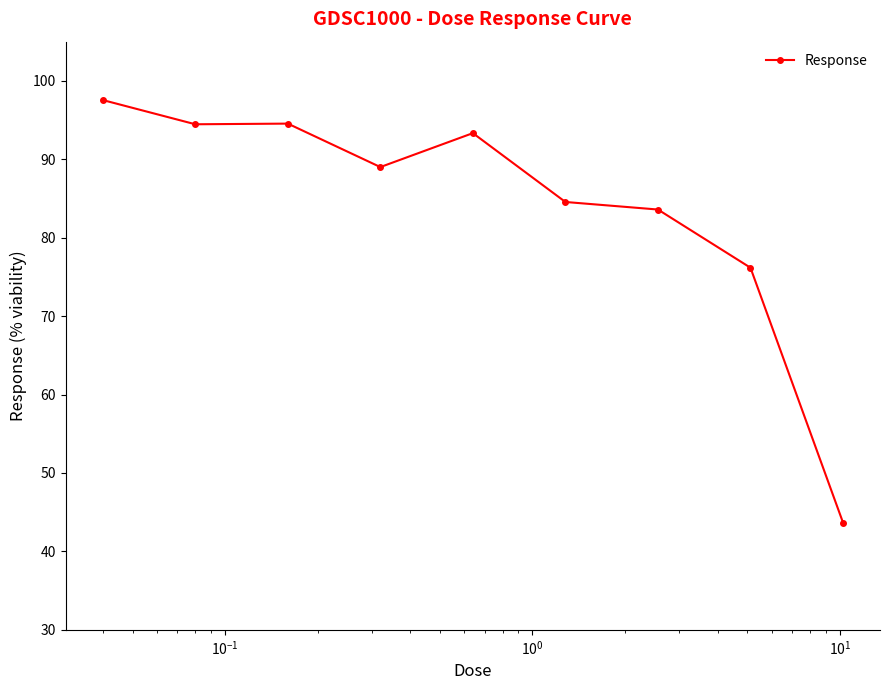

What is the maximum value shown in the chart?

97.6